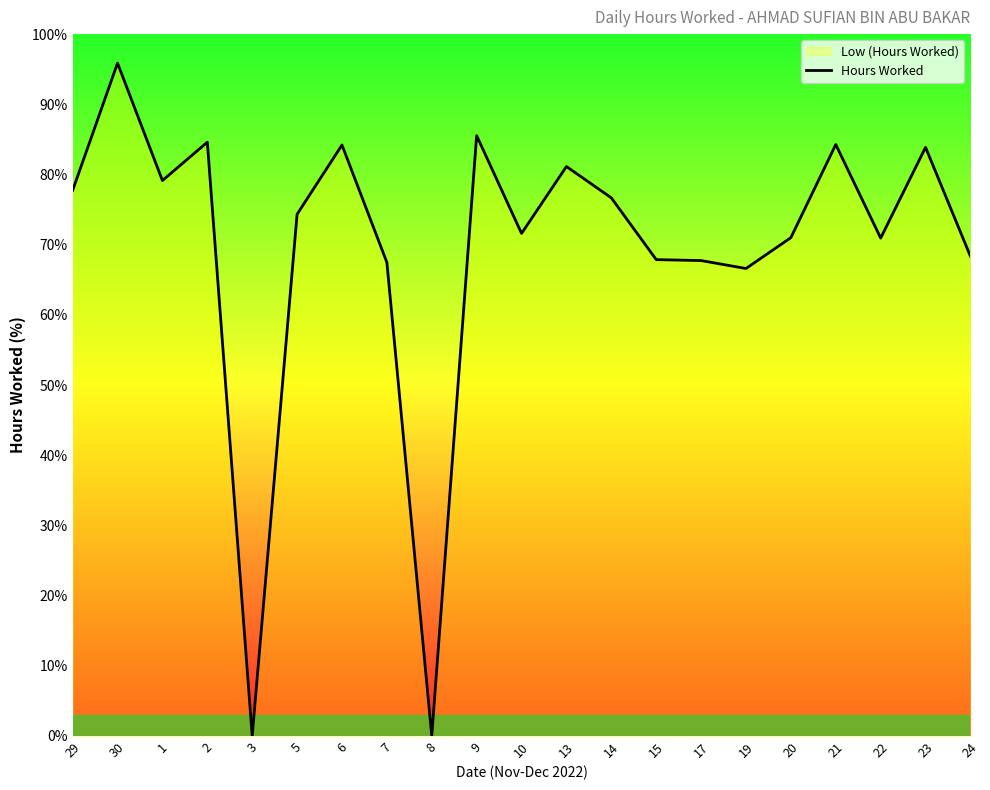

True or false: the data shows 77.7 at 29.

True